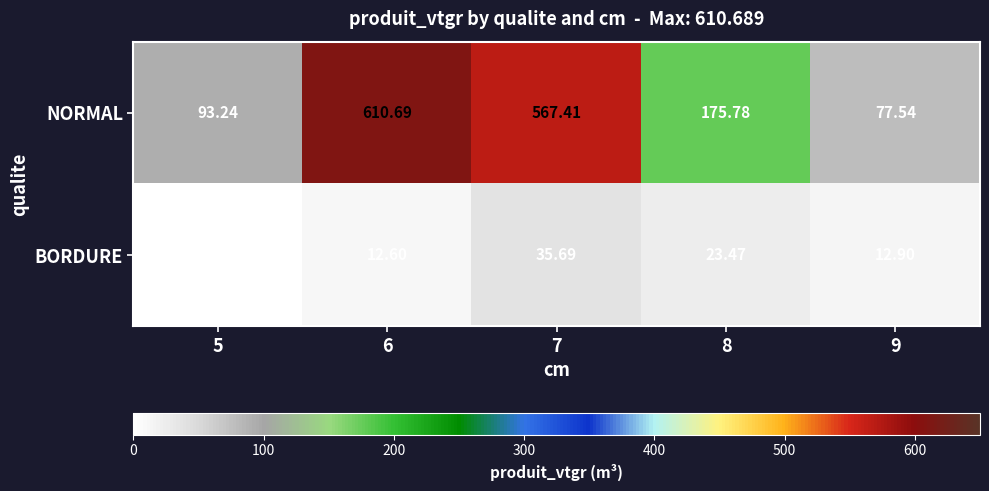

At which category is the sum across all series the highest?

6